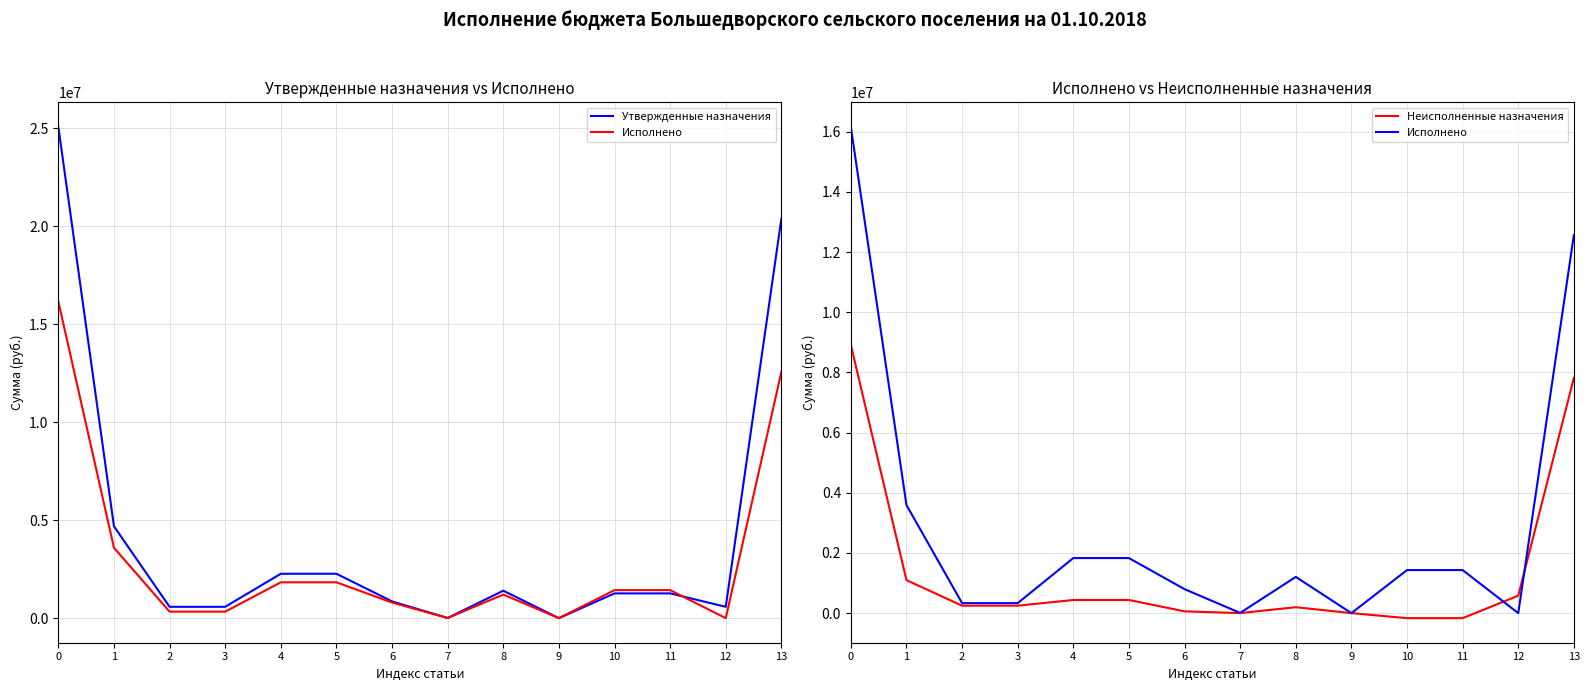

True or false: Неисполненные назначения has more than 2 points higher than both neighbors.

False